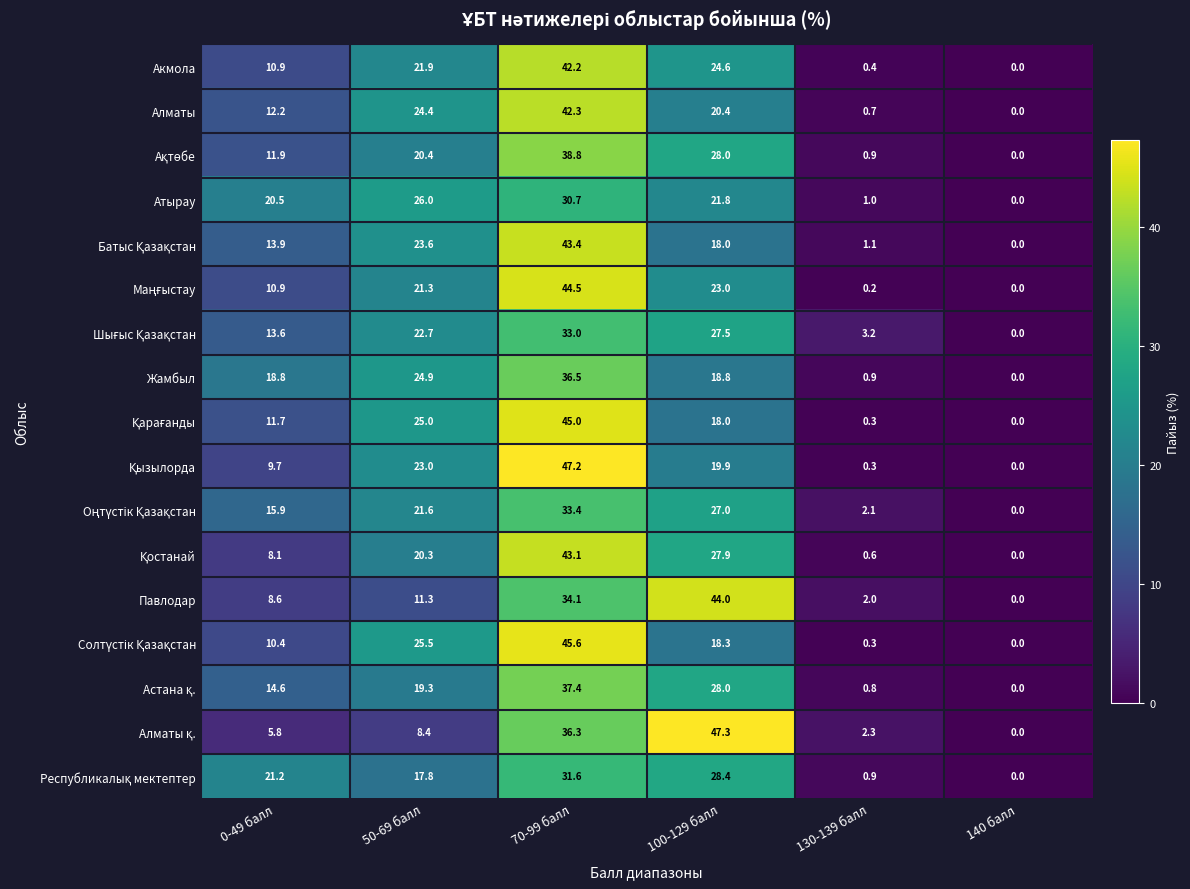

Count the number of data series in this chart.

17